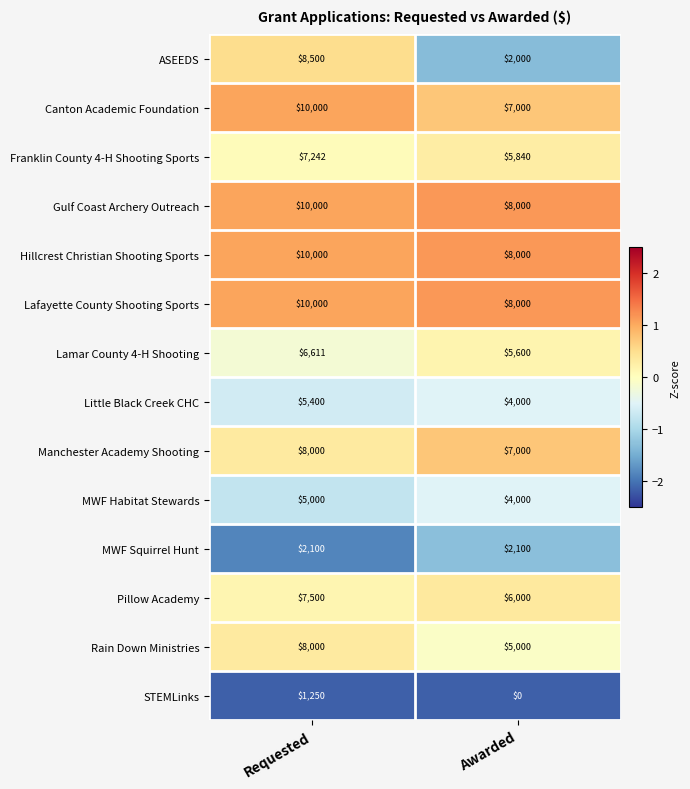

Reading right to left, extract all data points from this chart.

ASEEDS: 2000	8500
Canton Academic Foundation: 7000	10000
Franklin County 4-H Shooting Sports: 5840	7242
Gulf Coast Archery Outreach: 8000	10000
Hillcrest Christian Shooting Sports: 8000	10000
Lafayette County Shooting Sports: 8000	10000
Lamar County 4-H Shooting: 5600	6611
Little Black Creek CHC: 4000	5400
Manchester Academy Shooting: 7000	8000
MWF Habitat Stewards: 4000	5000
MWF Squirrel Hunt: 2100	2100
Pillow Academy: 6000	7500
Rain Down Ministries: 5000	8000
STEMLinks: 0	1250